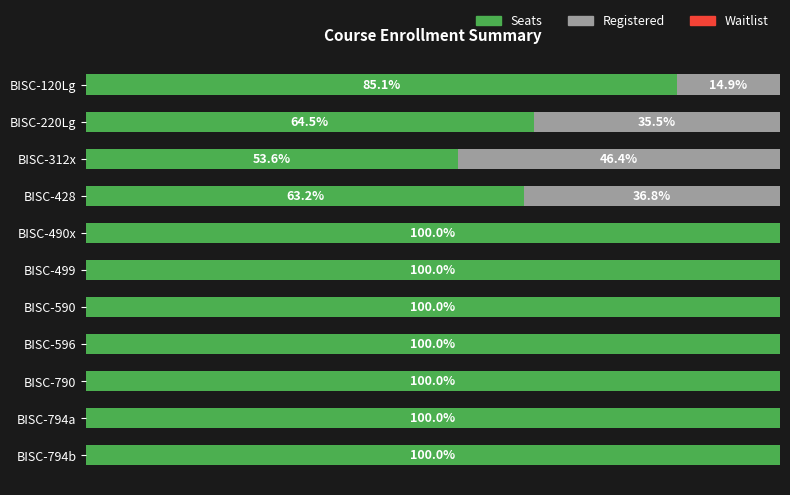

At which label is Seats closest to 76?

BISC-120Lg